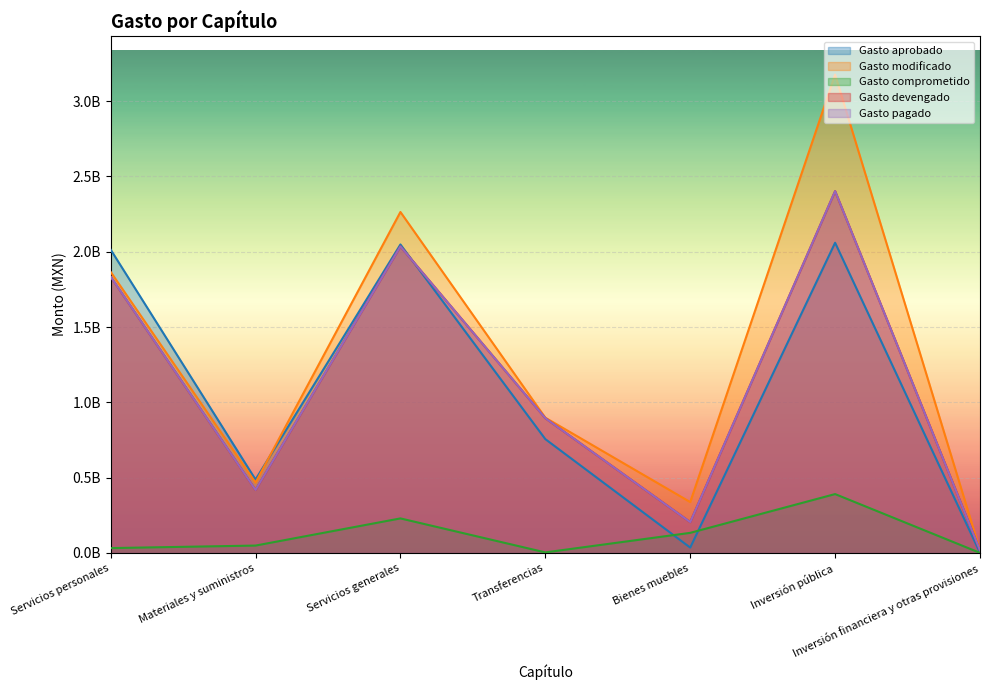

Which series changed the most between Materiales y suministros and Transferencias?

Gasto devengado